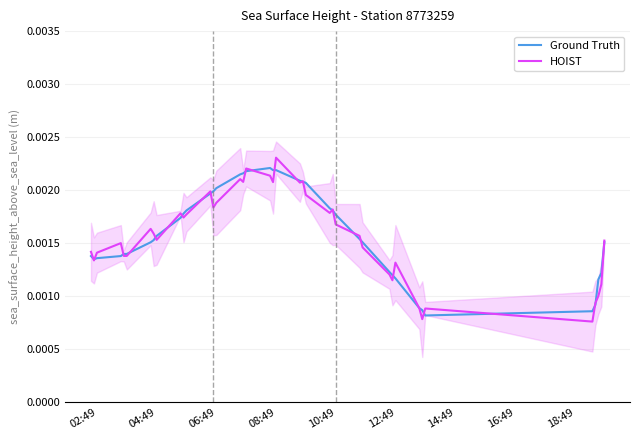

How many interior local valleys does the Ground Truth series have?

2